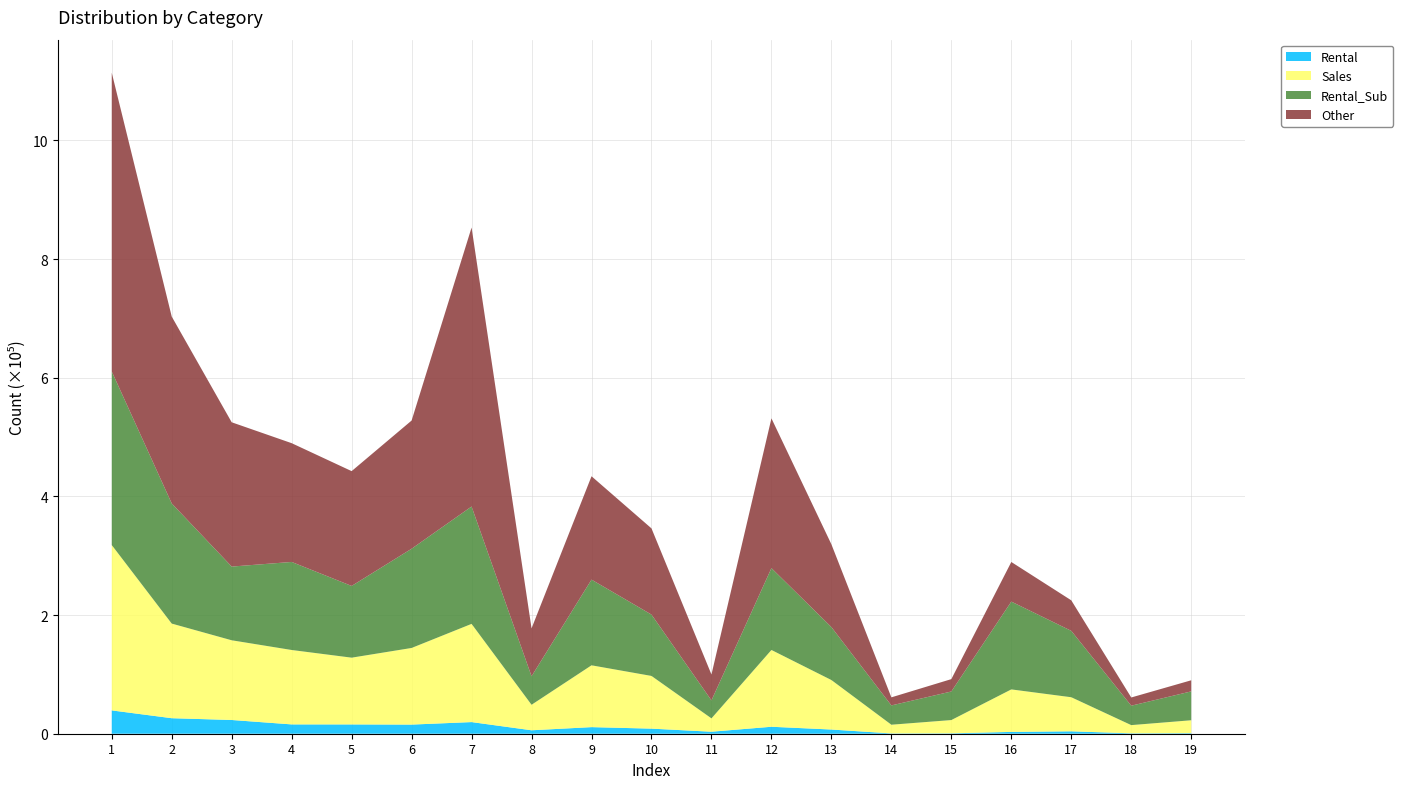

Reading left to right, transcribe all the data shown in this chart.

Rental: 1=39320	2=26162	3=23155	4=15718	5=15668	6=15393	7=19620	8=5809	9=11114	10=8574	11=3385	12=11747	13=7069	14=511	15=658	16=3058	17=4056	18=672	19=934
Sales: 1=278717	2=159492	3=134357	4=125416	5=112534	6=129155	7=165528	8=42998	9=104197	10=88830	11=22484	12=129434	13=83425	14=14672	15=22377	16=71646	17=57425	18=13837	19=21761
Rental_Sub: 1=292656	2=202531	3=124239	4=148394	5=120888	6=167260	7=197835	8=48039	9=144423	10=103385	11=30304	12=137966	13=89265	14=32520	15=48170	16=147987	17=111910	18=32735	19=48678
Other: 1=503486	2=314993	3=243204	4=200217	5=193538	6=216083	7=470245	8=80734	9=174241	10=145317	11=43650	12=252460	13=139507	14=13602	15=20827	16=66771	17=51456	18=13853	19=18699